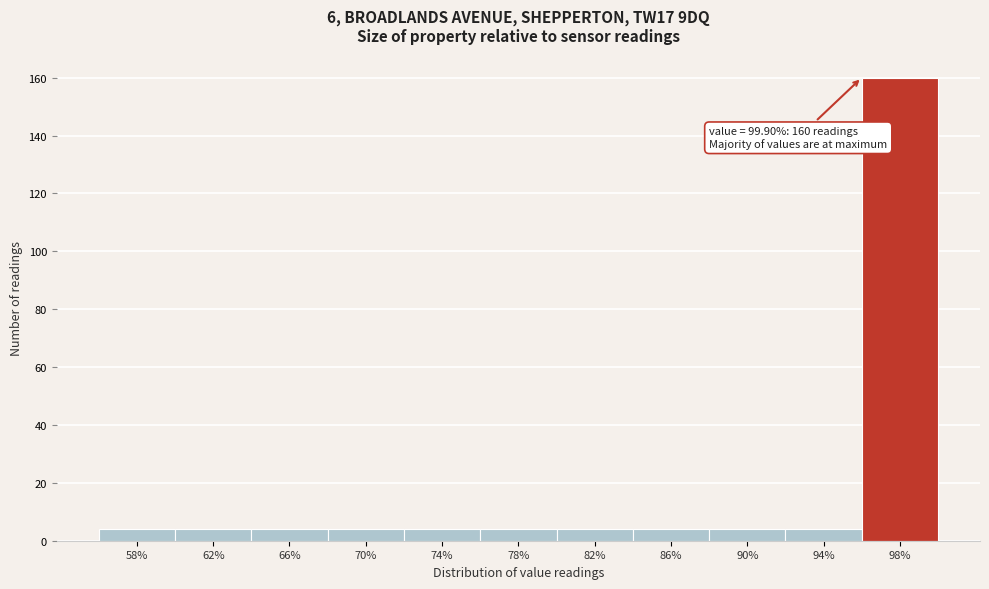

Reading right to left, list all the values displayed in this chart.

98%=160	94%=4	90%=4	86%=4	82%=4	78%=4	74%=4	70%=4	66%=4	62%=4	58%=4